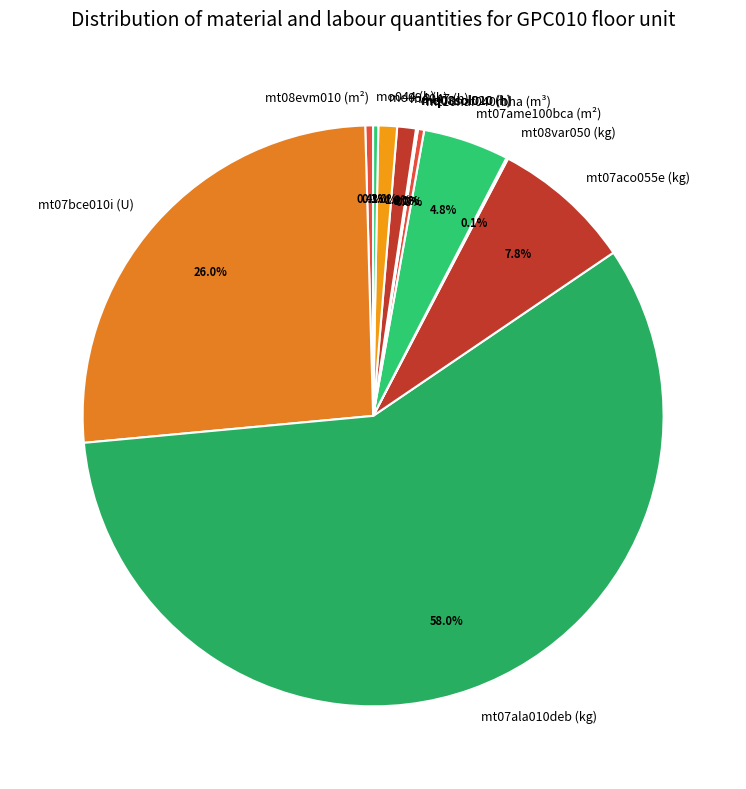

Which category has the biggest portion of the pie?

mt07ala010deb (kg)